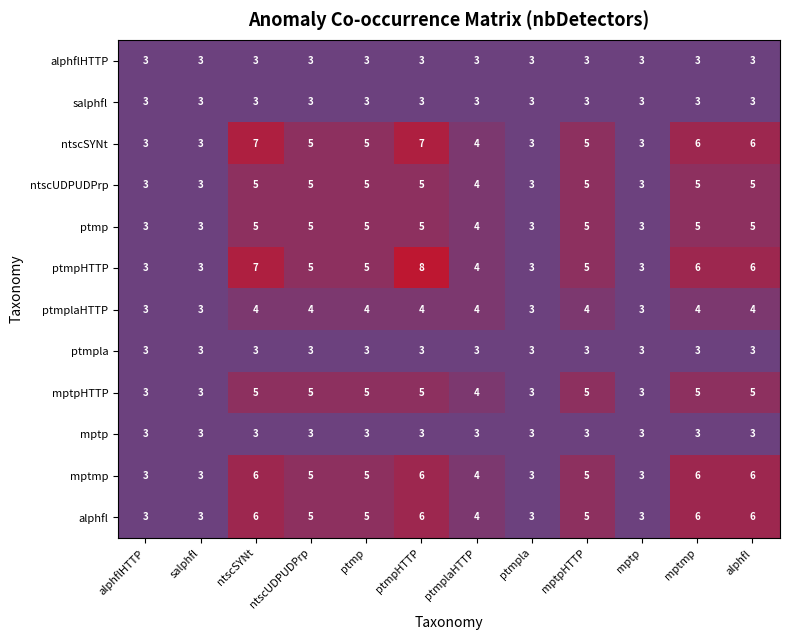

At which category does the chart reach its peak across all series?

ptmpHTTP